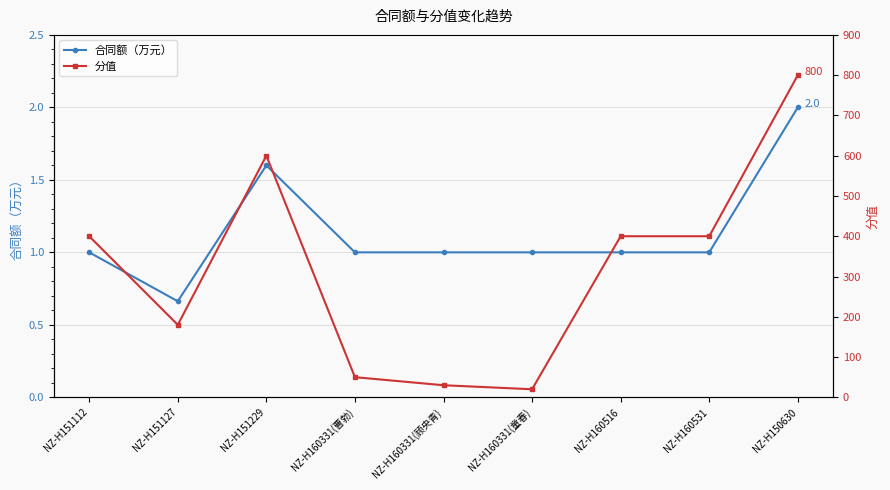

Does the chart have visible grid lines?

Yes